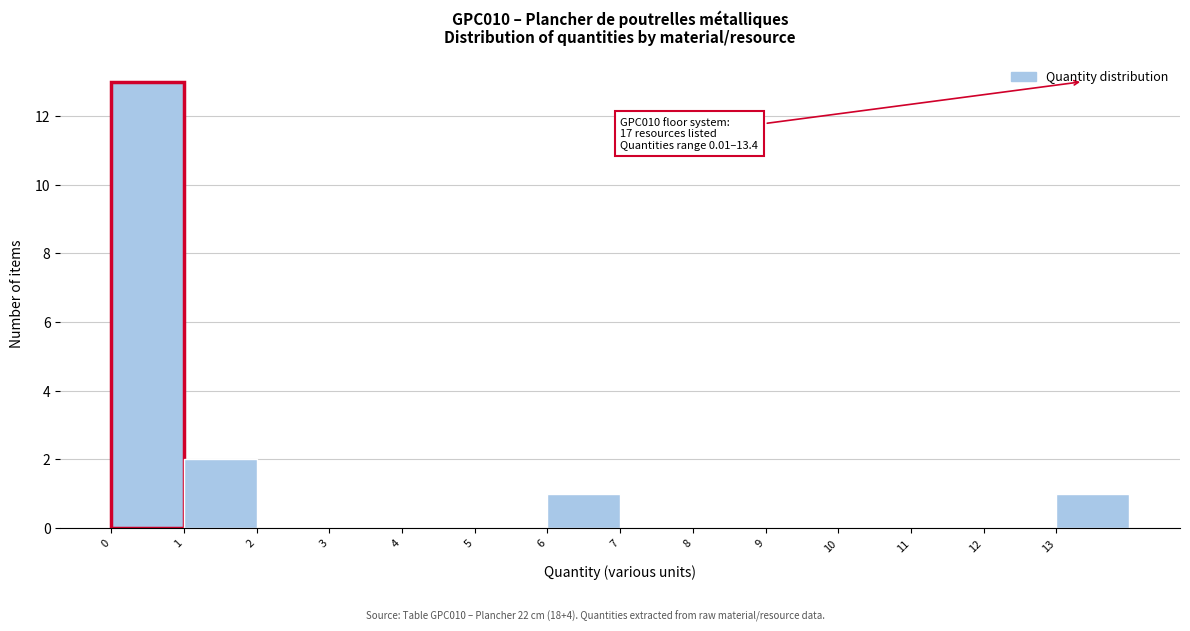

Which range on the x-axis has the tallest bar?

0 to 1